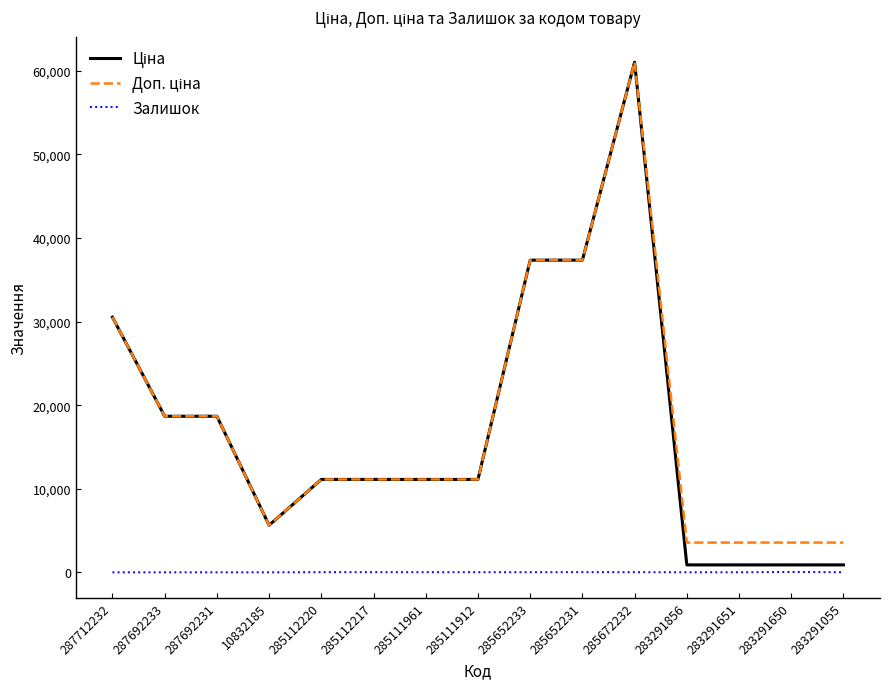

What is the maximum value shown in the chart?

61024.7